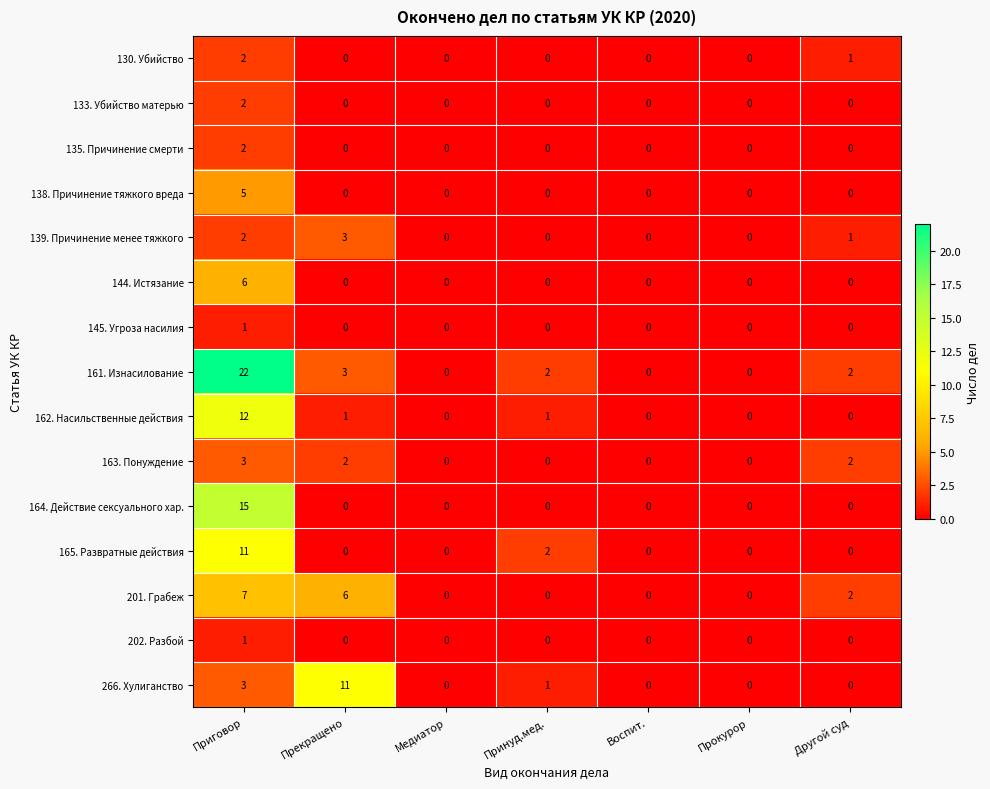

The value of 266. Хулиганство at Прекращено is 11. True or false?

True